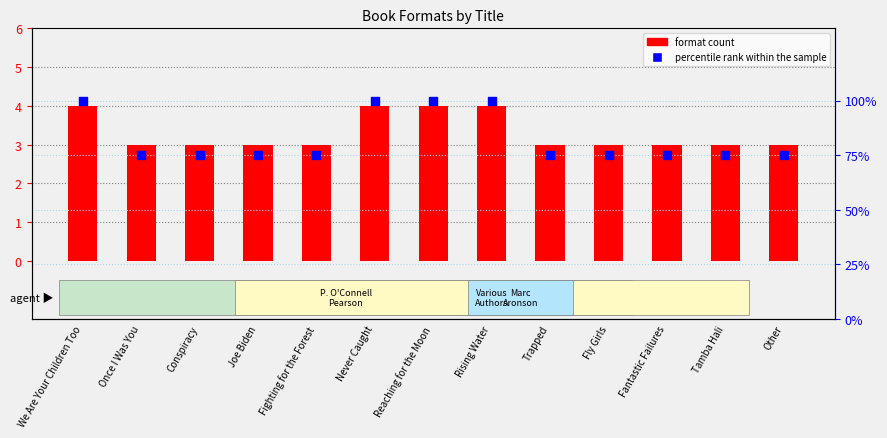

Which series contains the lowest Y value?

format count